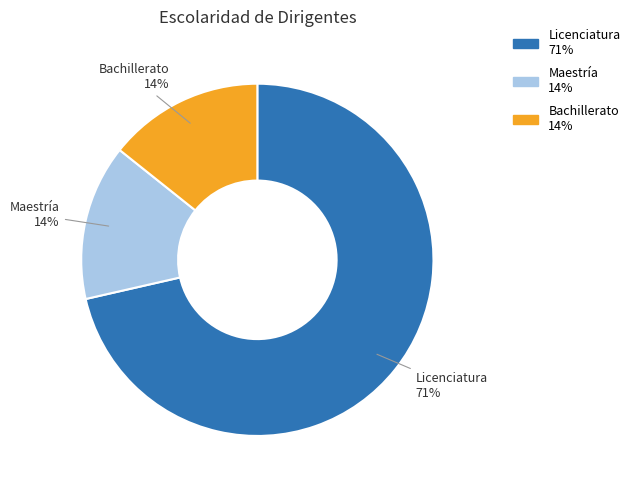

To the nearest percent, what is the combined percentage of Maestría and Licenciatura?

86%